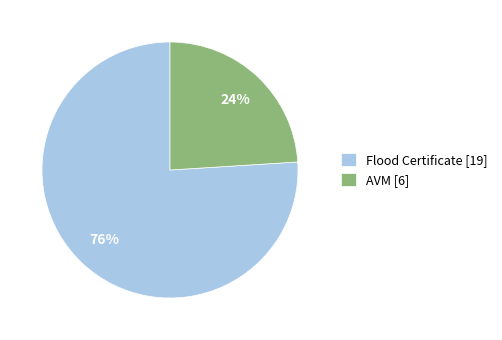

Is the sum of Flood Certificate [19] and AVM [6] greater than half?

Yes